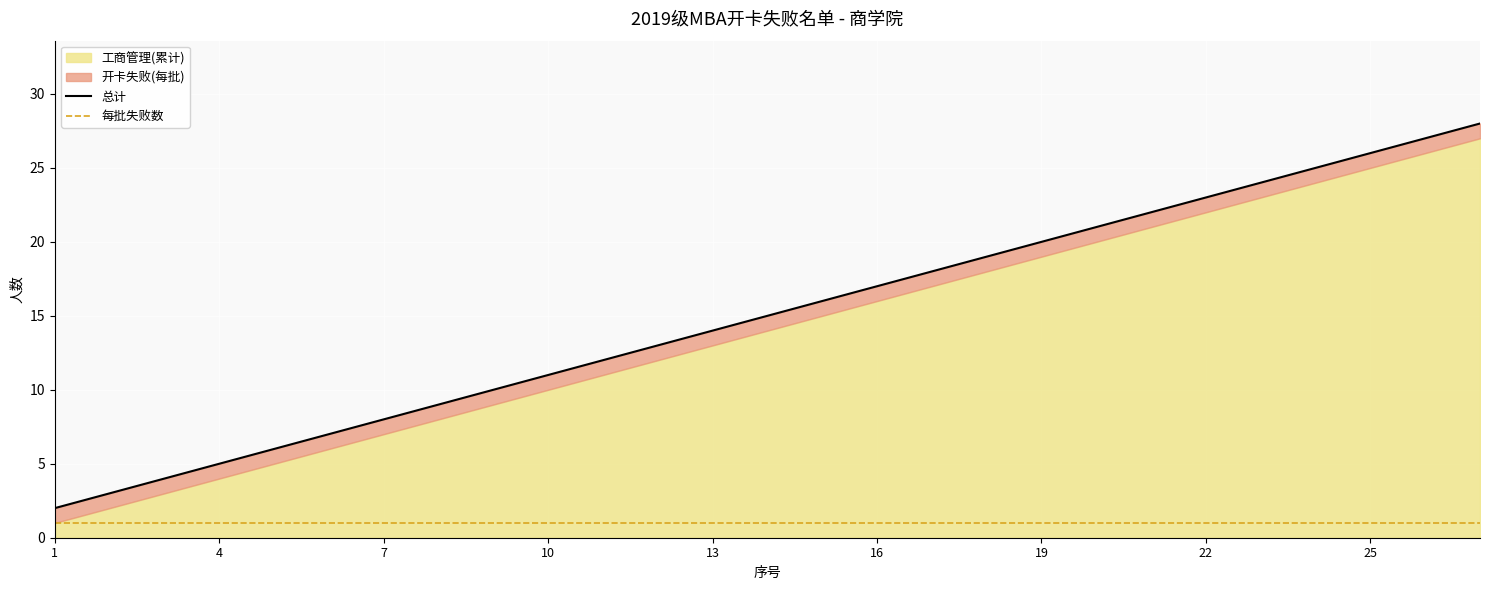

Which series has the largest range (max minus min)?

总计